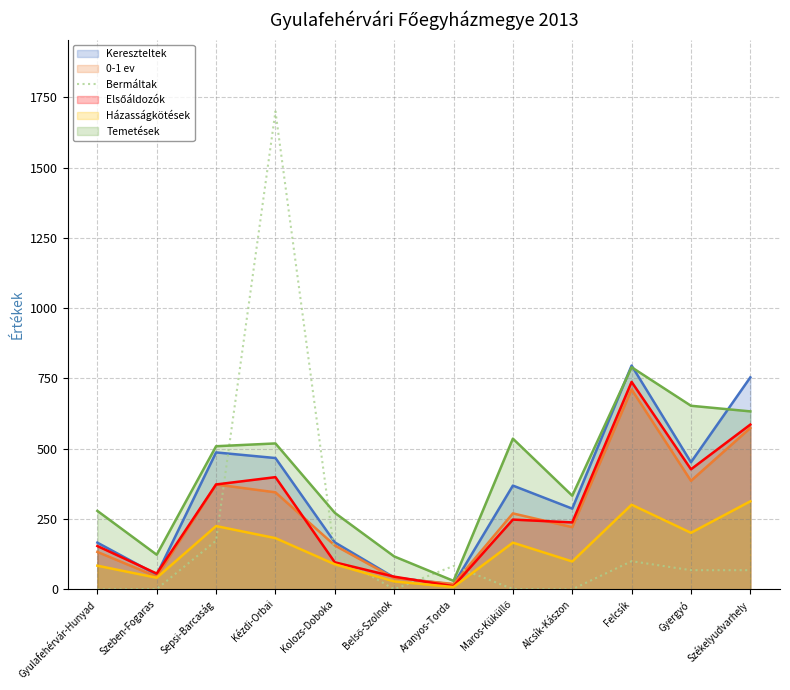

What is the difference between the maximum and minimum values?

1700